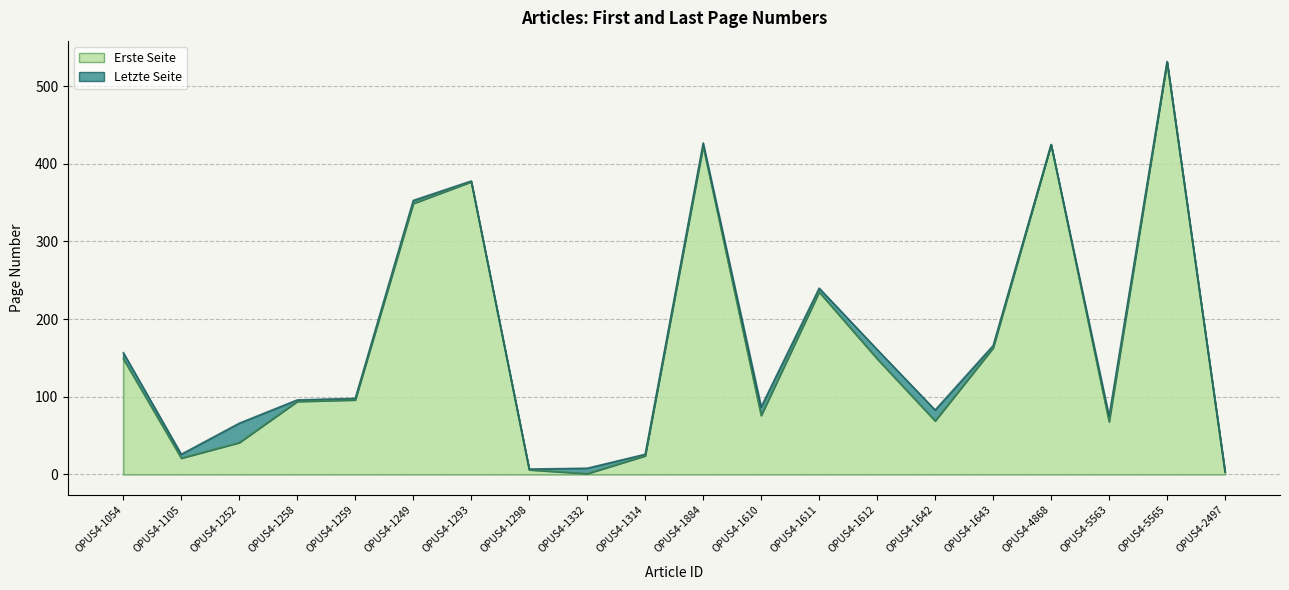

Between OPUS4-1054 and OPUS4-1105, which series saw the biggest shift?

Letzte Seite